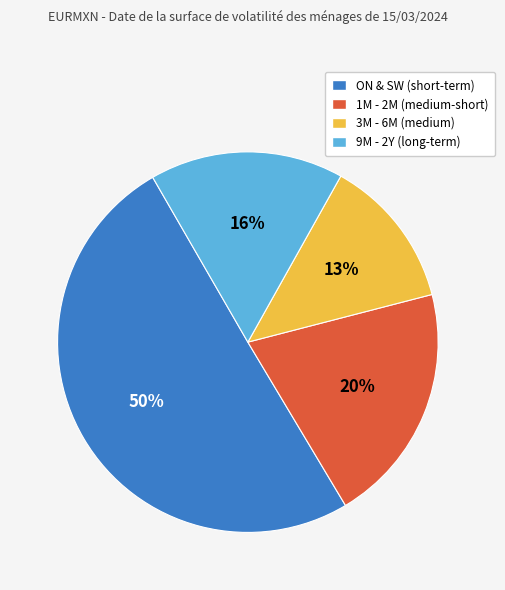

Rank the categories by value from highest to lowest.

ON & SW (short-term), 1M - 2M (medium-short), 9M - 2Y (long-term), 3M - 6M (medium)